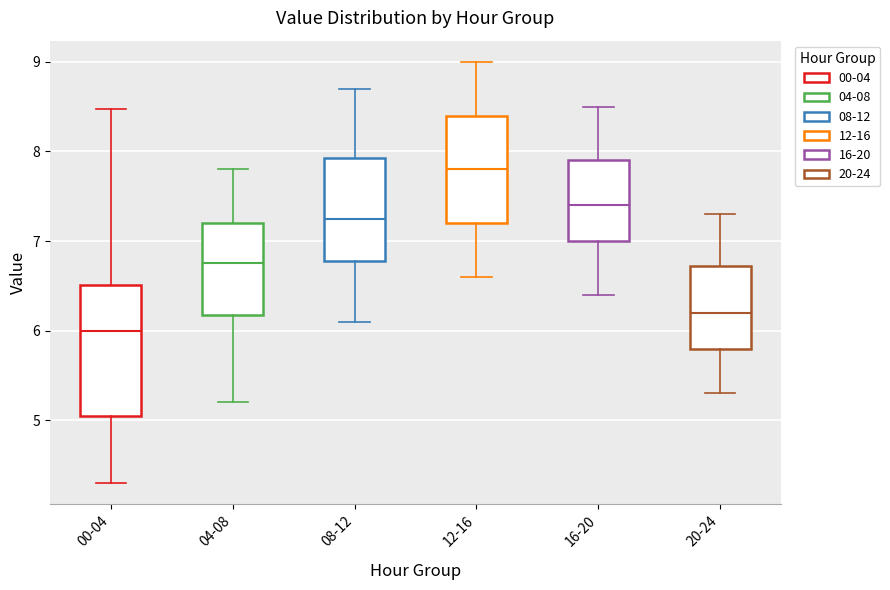

Reading left to right, transcribe this box plot: for each box, give where its median line is, the range the box spans, and where its two whiskers end, as read against the y-axis. The values are not printed on the chart, so give them approximately, as read against the axis.

00-04: median 6.0, box 5.1 to 6.5, whiskers 4.3 to 8.5
04-08: median 6.8, box 6.2 to 7.2, whiskers 5.2 to 7.8
08-12: median 7.3, box 6.8 to 7.9, whiskers 6.1 to 8.7
12-16: median 7.8, box 7.2 to 8.4, whiskers 6.6 to 9.0
16-20: median 7.4, box 7.0 to 7.9, whiskers 6.4 to 8.5
20-24: median 6.2, box 5.8 to 6.7, whiskers 5.3 to 7.3